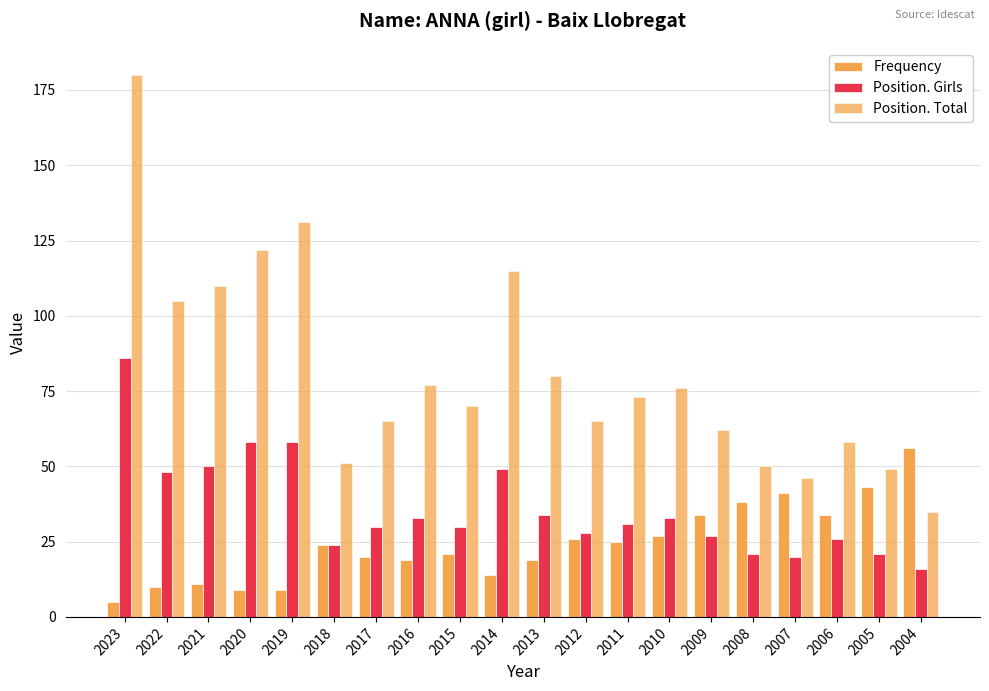

What is the value of the Position. Girls bar at the 13th from the left?

31